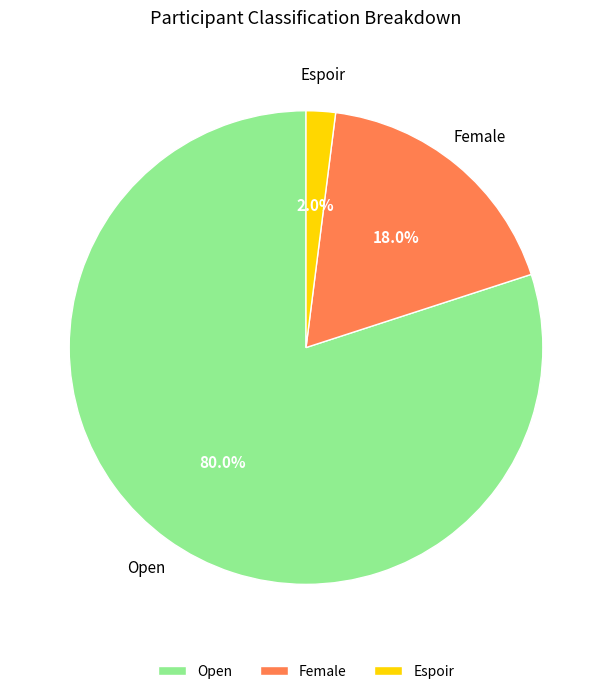

Which has a higher value, Espoir or Open?

Open